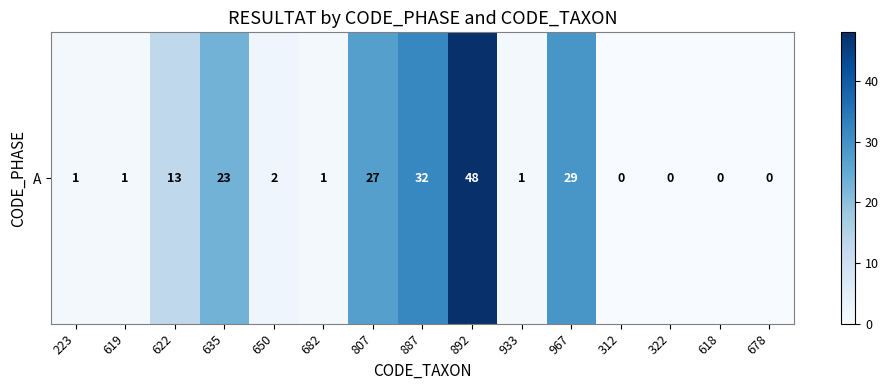

What is the maximum value shown in the chart?

48